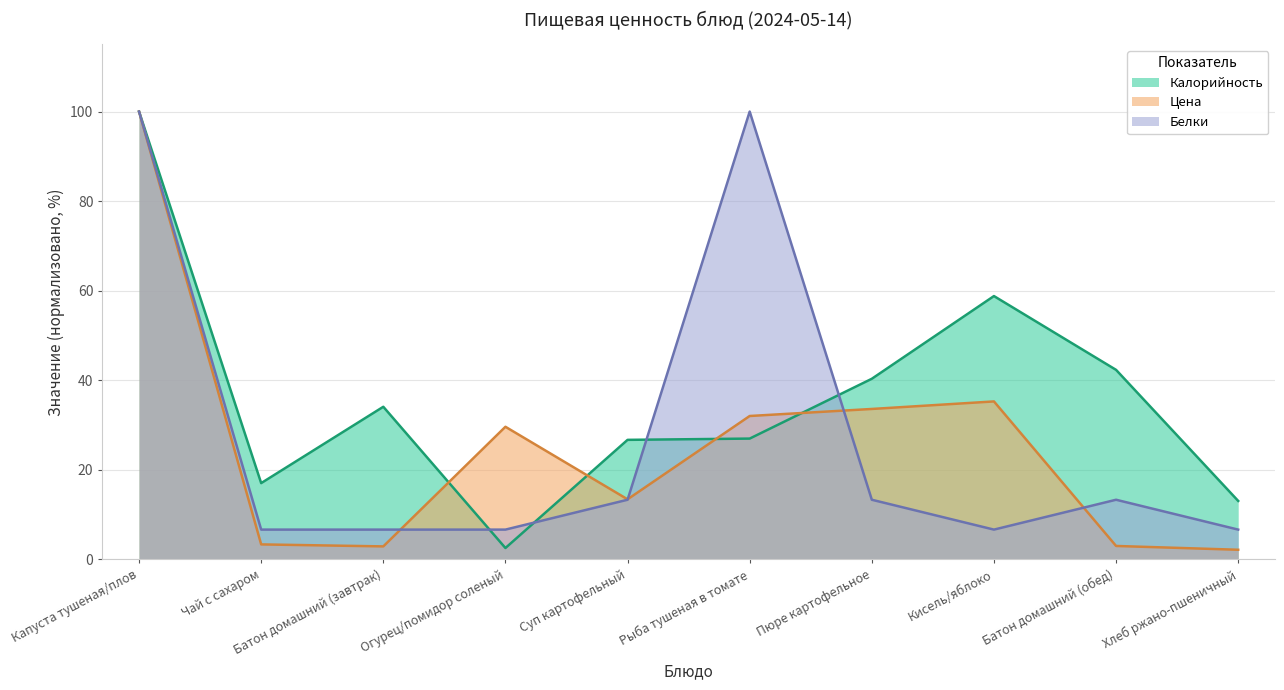

The value of Белки at Огурец/помидор соленый is 2.0. True or false?

False